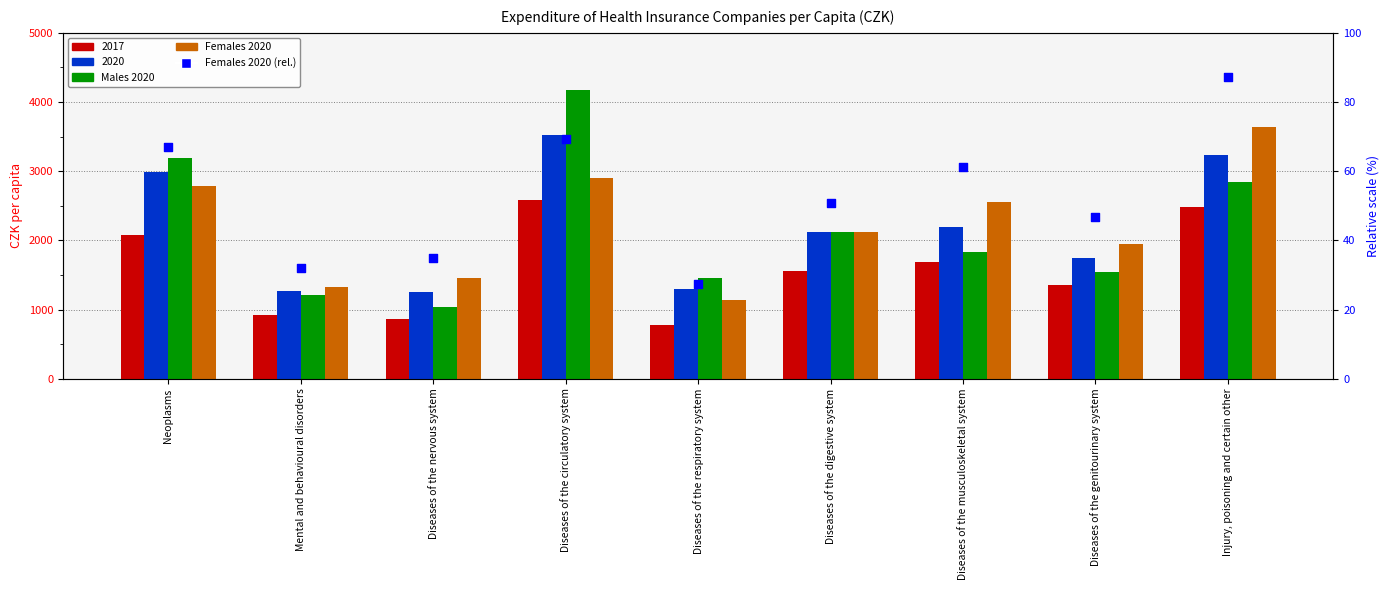

Is the value of Females 2020 at Diseases of the musculoskeletal system greater than the value of Males 2020 at Diseases of the musculoskeletal system?

Yes